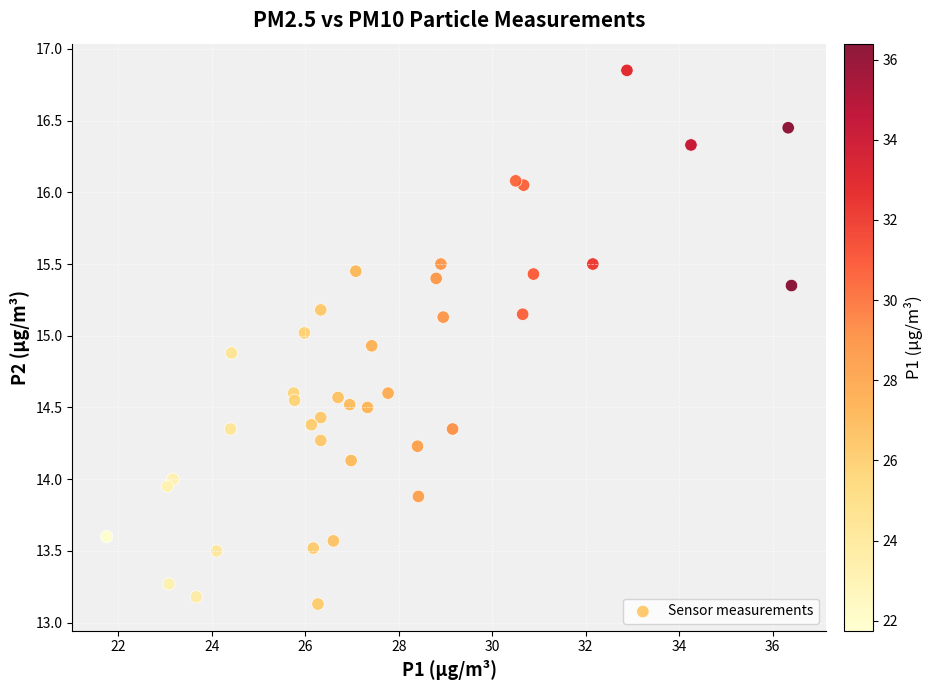

What is the range of Y values (max minus min)?

3.7